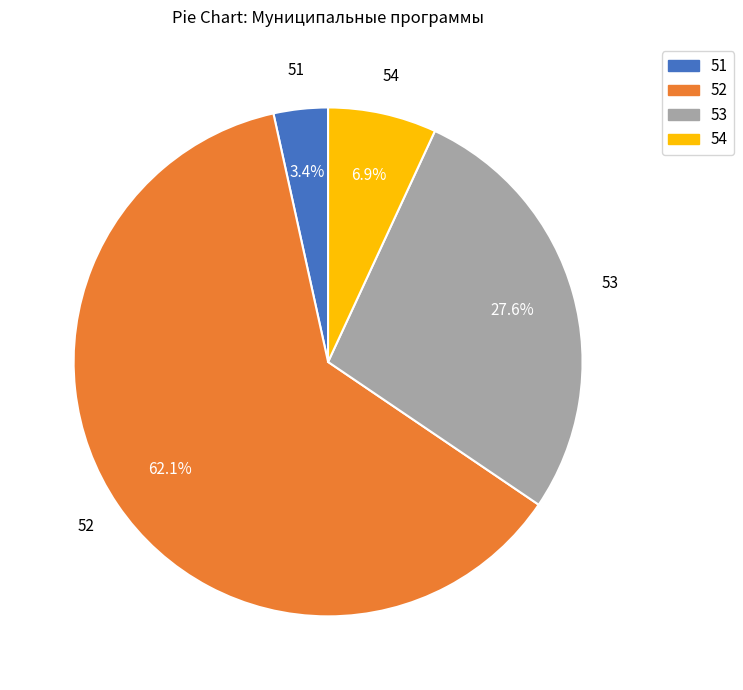

Does 51 represent more than half of the total?

No